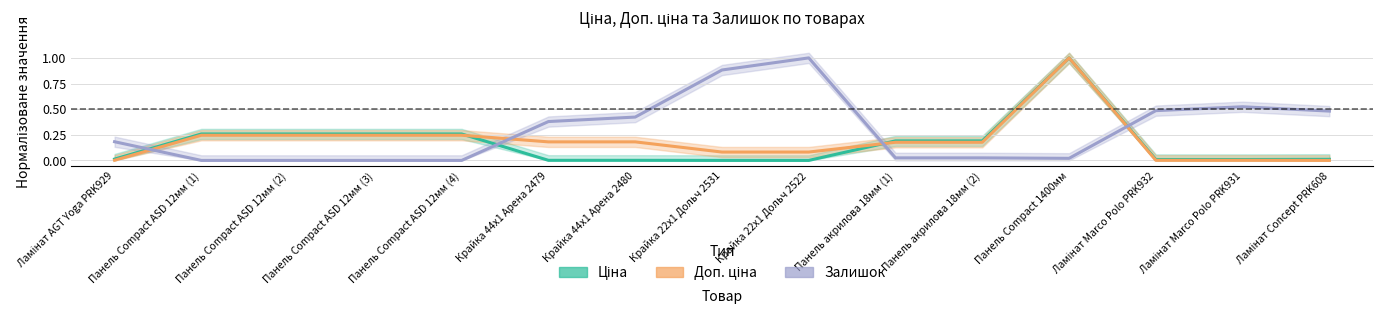

What is the total value across all series at Ламінат Marco Polo PRK932?

0.5